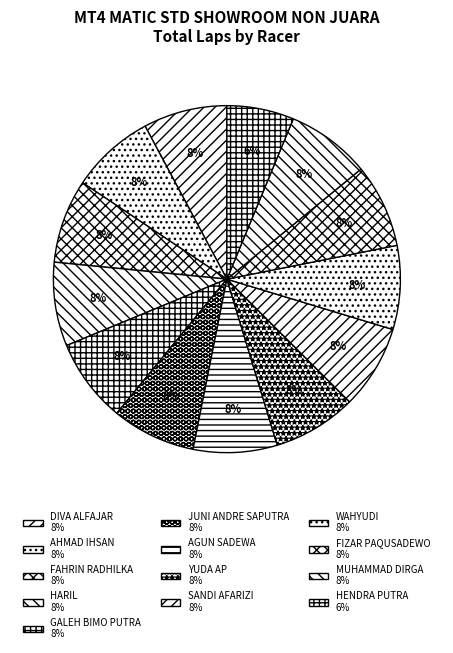

How many slices are in this pie chart?

13